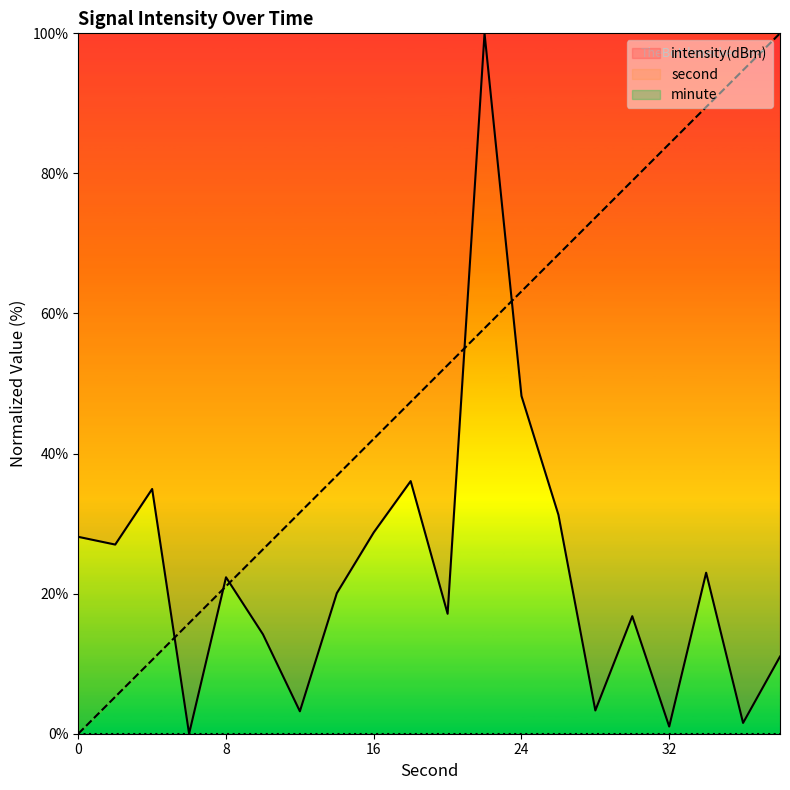

List the series in order of their peak value, highest first.

intensity(dBm), second